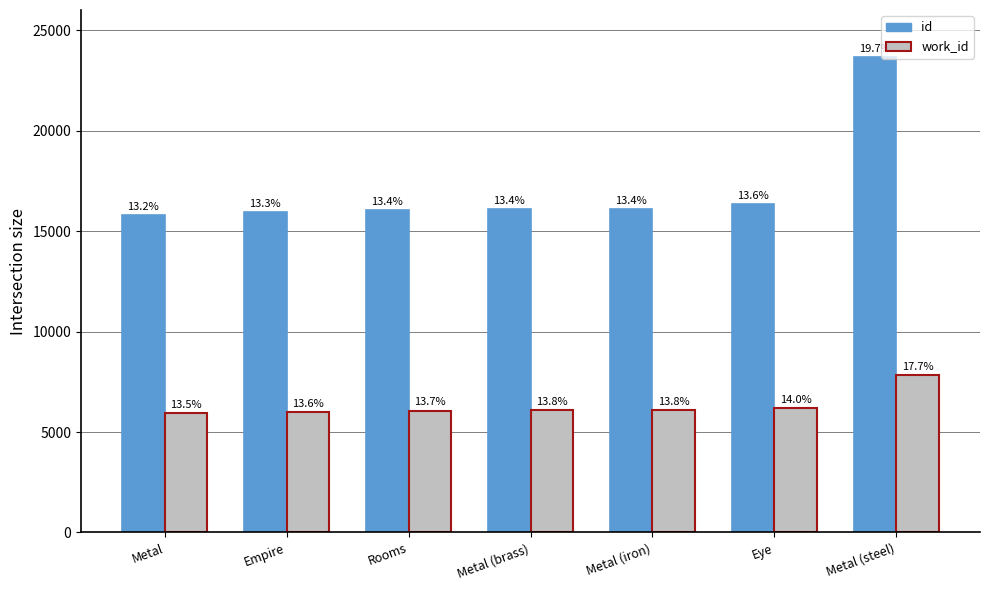

At how many categories does at least one series exceed 16183?

2